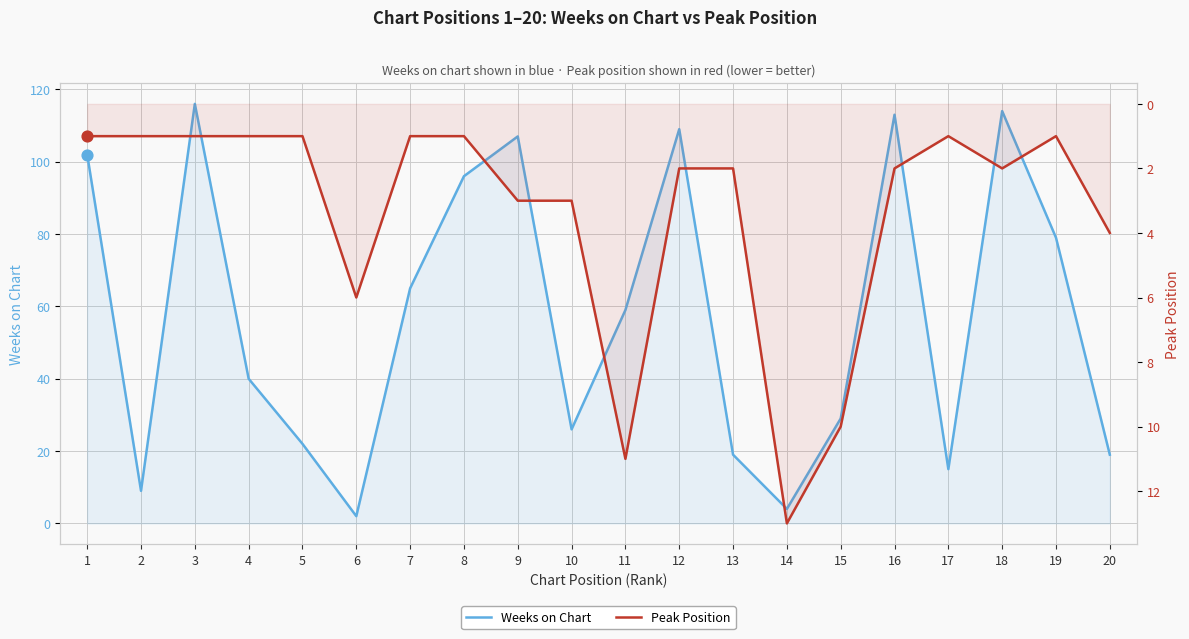

What is the total value across all series at 19?

80